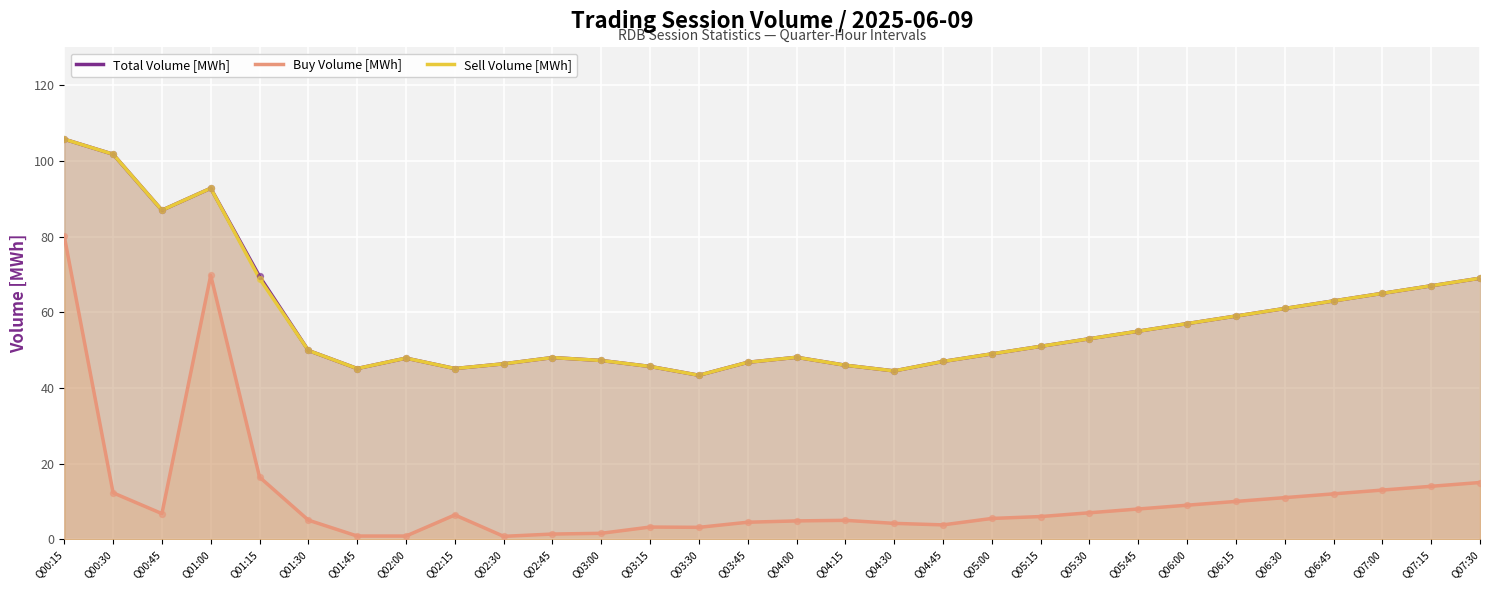

Which series has the largest total across all categories?

Total Volume [MWh]